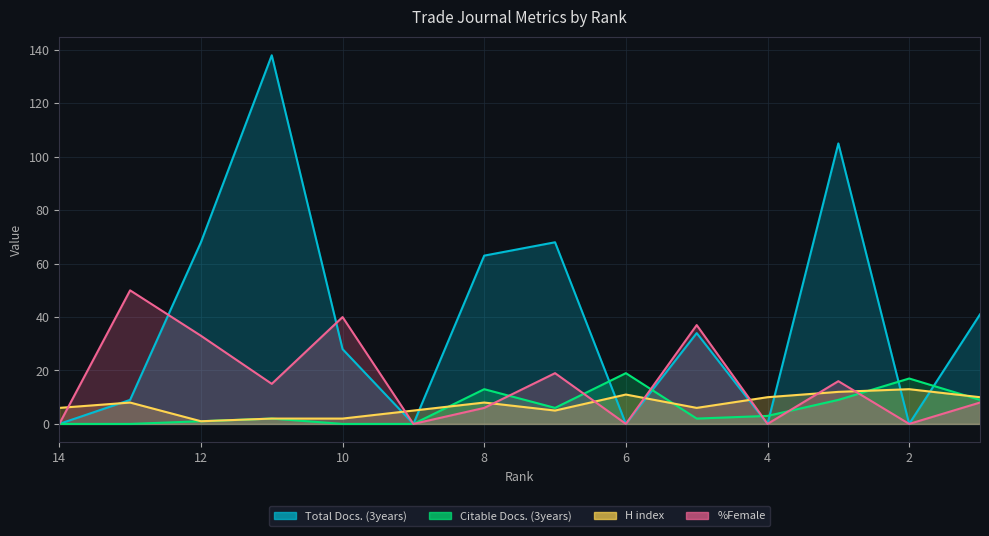

Which series has the largest total across all categories?

Total Docs. (3years)